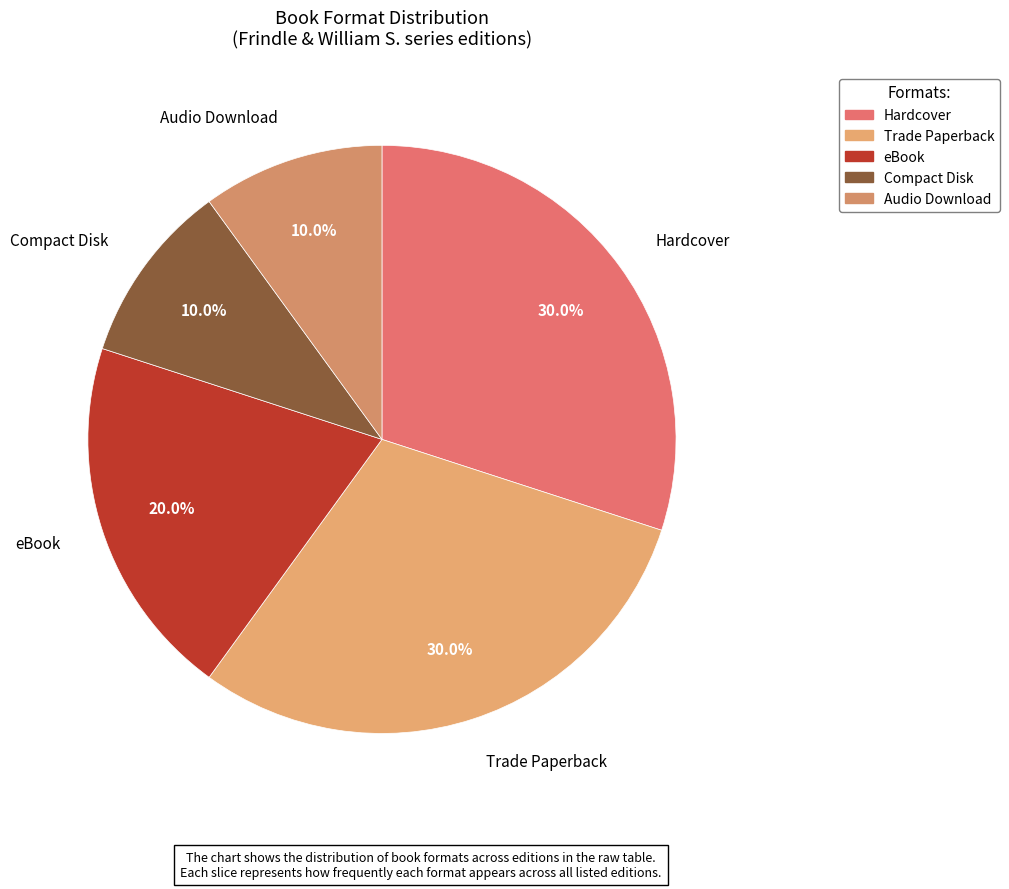

True or false: Trade Paperback accounts for 30% of the total.

True